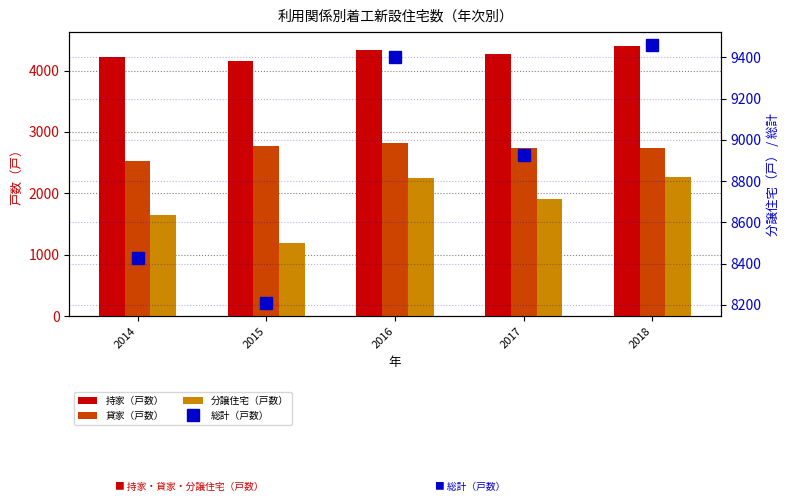

What is the maximum value for 貸家（戸数）?

2814